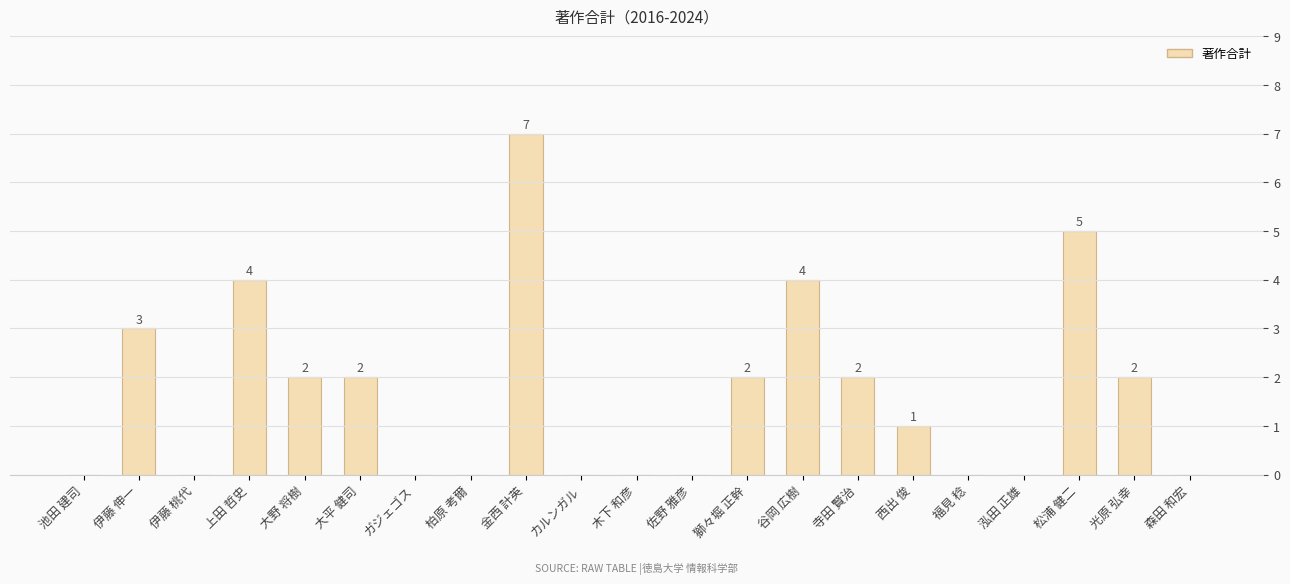

What is the sum of the values at 大平 健司 and 寺田 賢治?

4